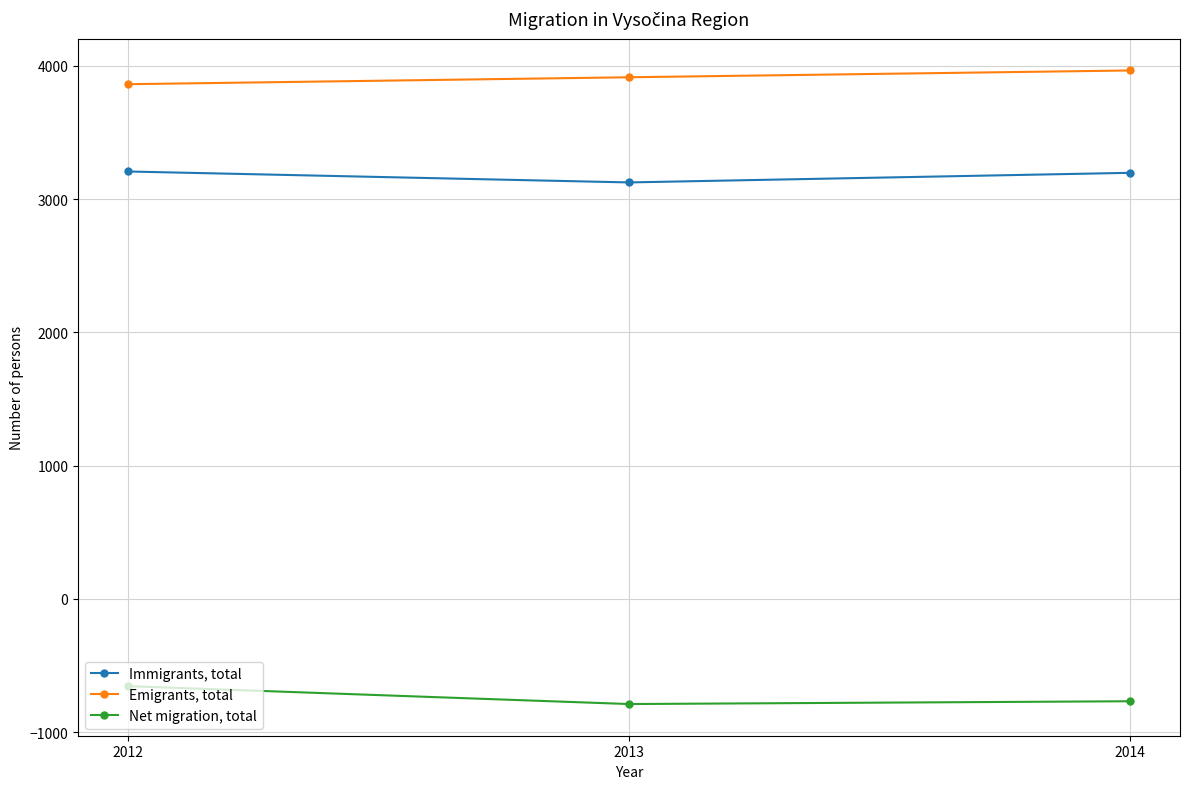

What are all the series names shown in the legend?

Immigrants, total, Emigrants, total, Net migration, total